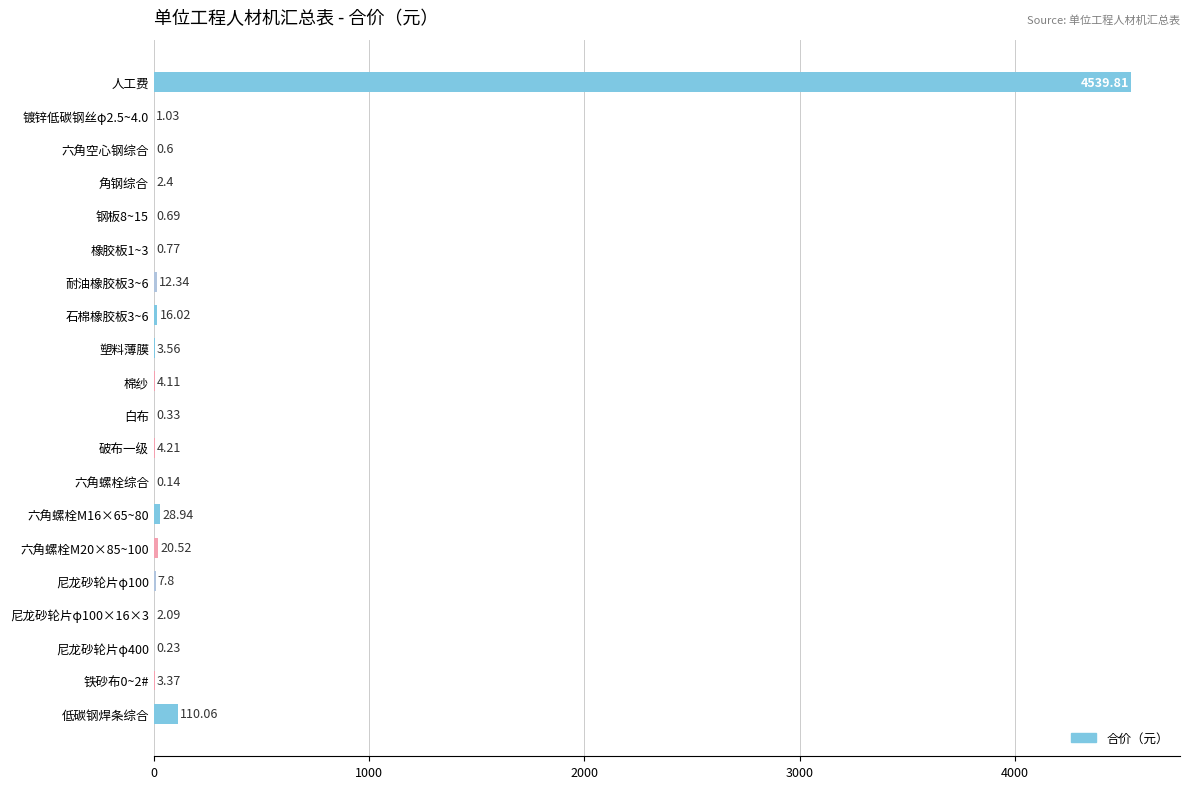

What is the change in value from 尼龙砂轮片φ100×16×3 to 低碳钢焊条综合?

+108.0